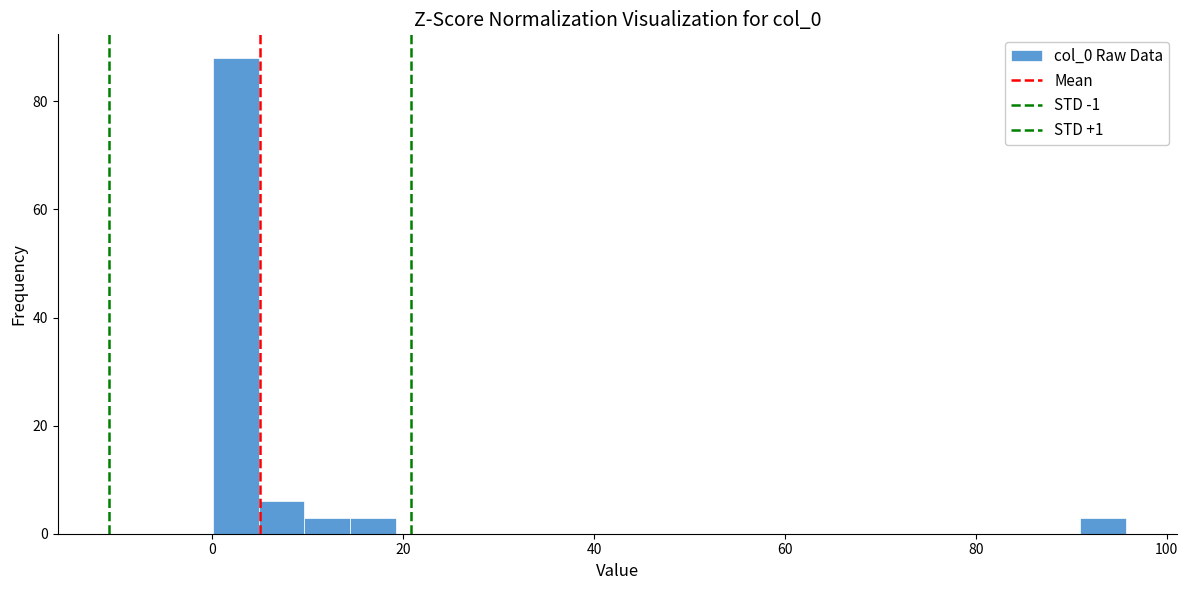

Read against the x-axis, roughly where is the centre of the tallest bar?

2